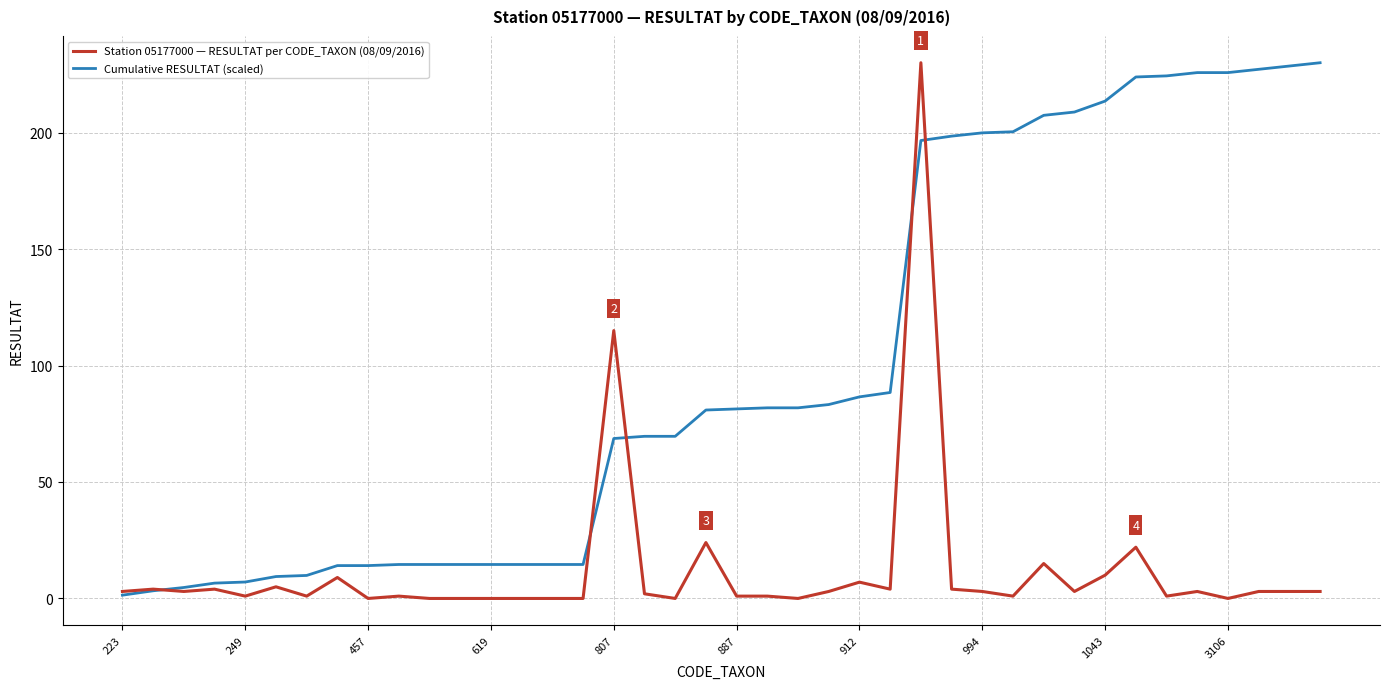

Which series has the largest total across all categories?

Cumulative RESULTAT (scaled)